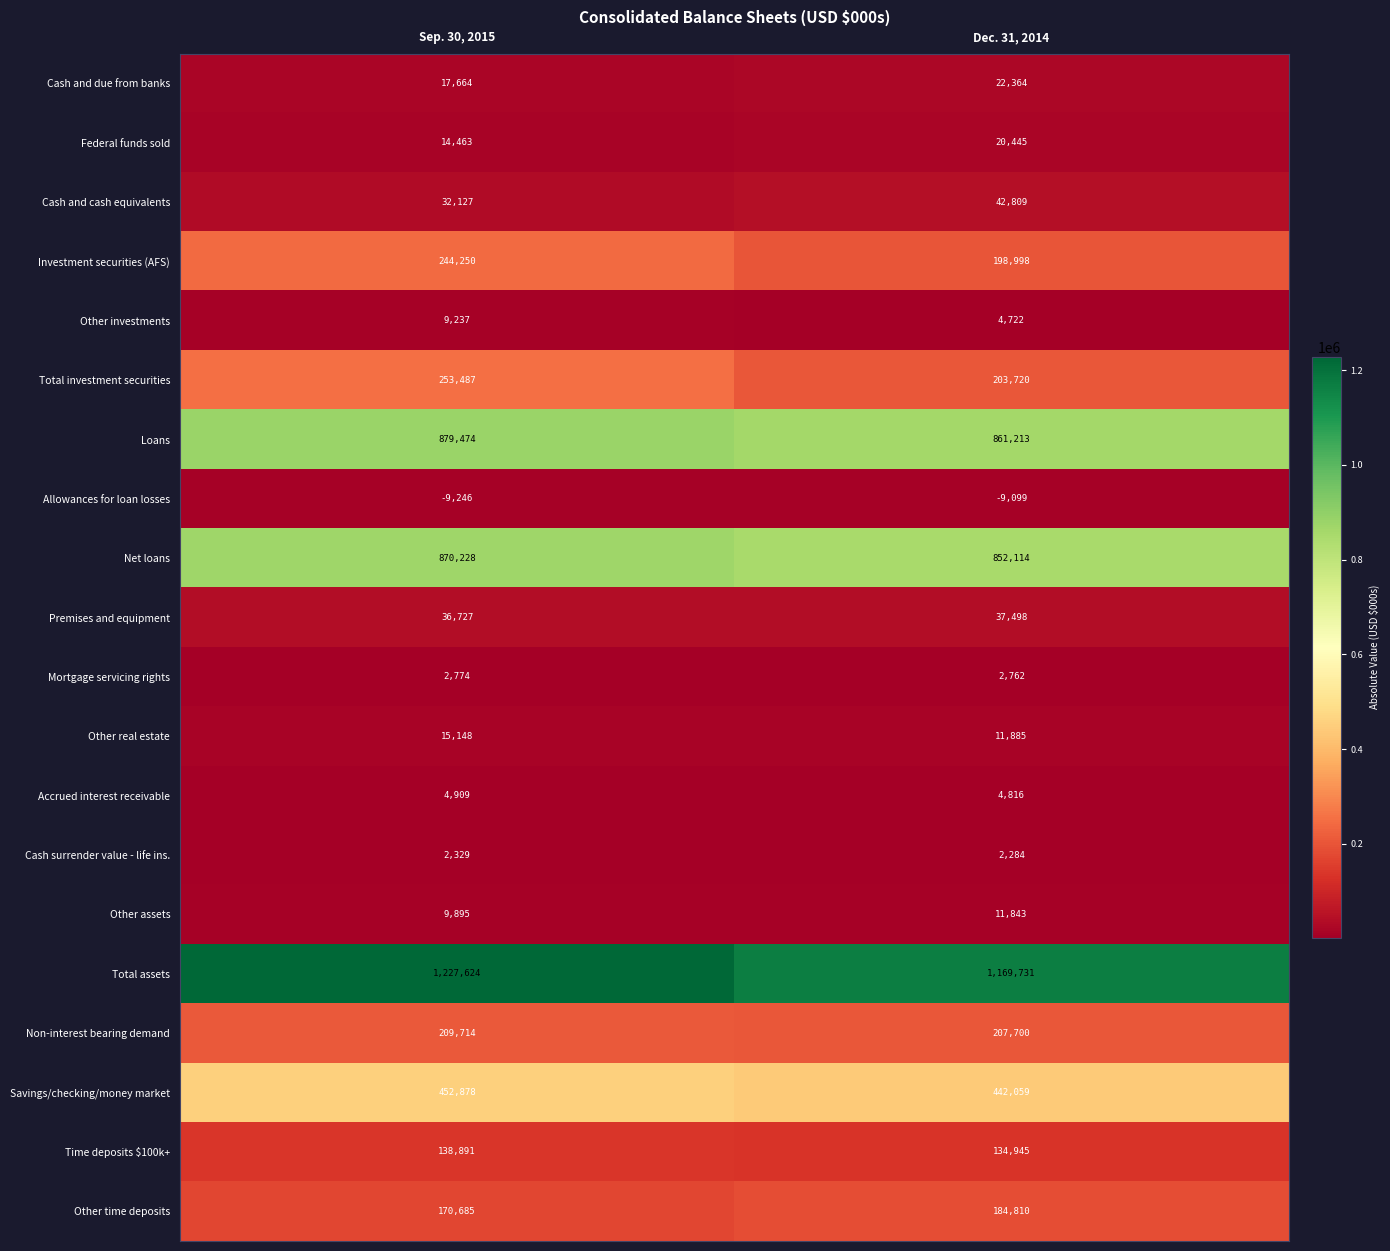

List the series in order of their peak value, lowest first.

Allowances for loan losses, Cash surrender value - life ins., Mortgage servicing rights, Accrued interest receivable, Other investments, Other assets, Other real estate, Federal funds sold, Cash and due from banks, Premises and equipment, Cash and cash equivalents, Time deposits $100k+, Other time deposits, Non-interest bearing demand, Investment securities (AFS), Total investment securities, Savings/checking/money market, Net loans, Loans, Total assets